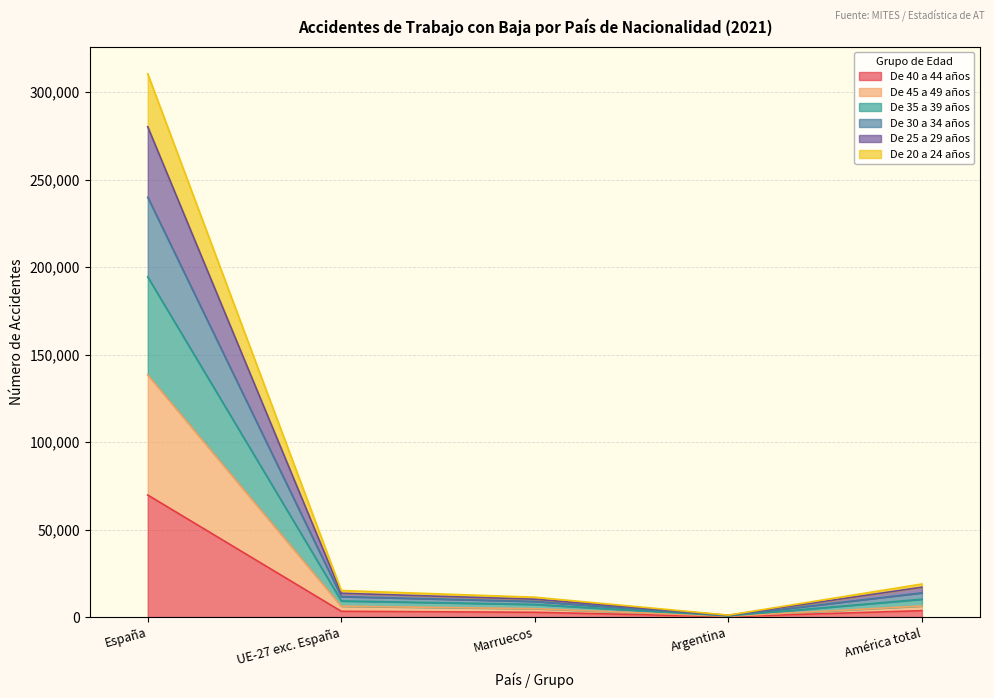

What is the label of the 2nd point from the left?

UE-27 exc. España